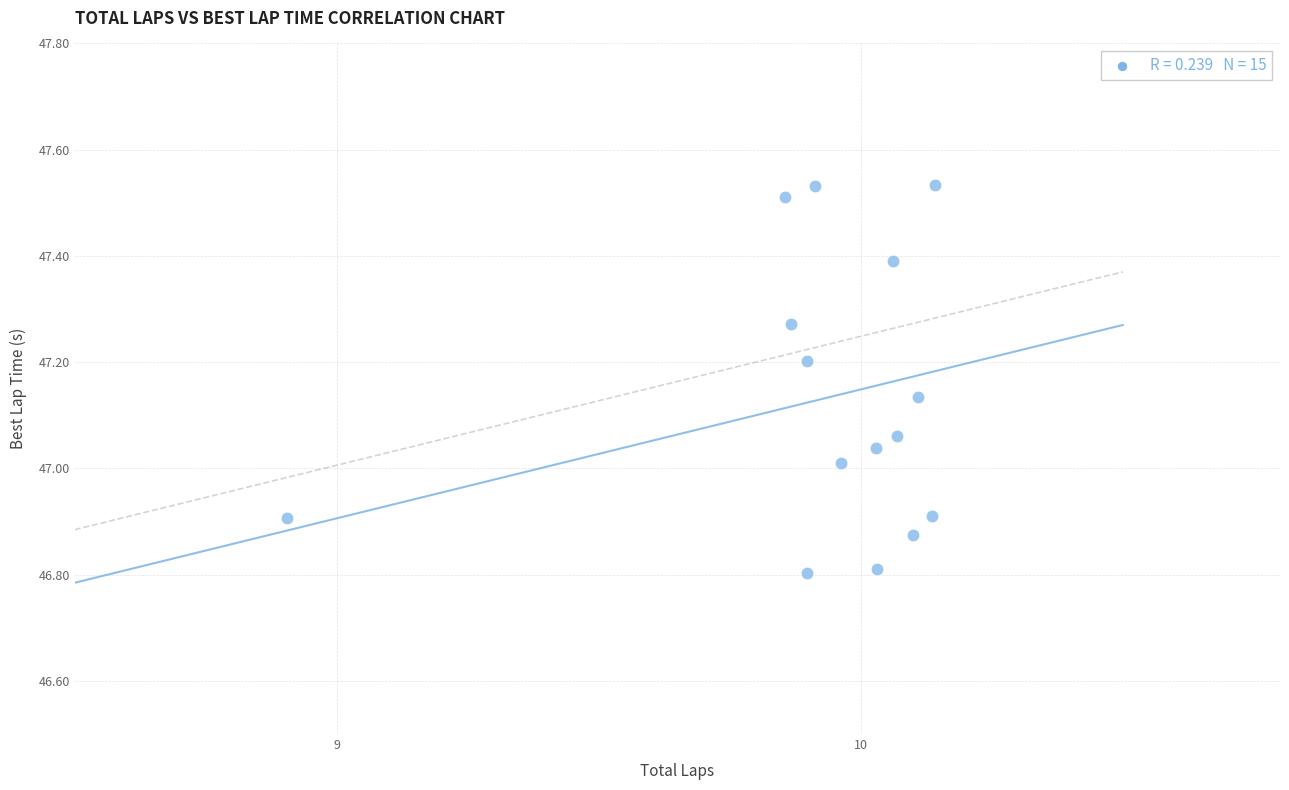

What is the range of X values (max minus min)?

1.2